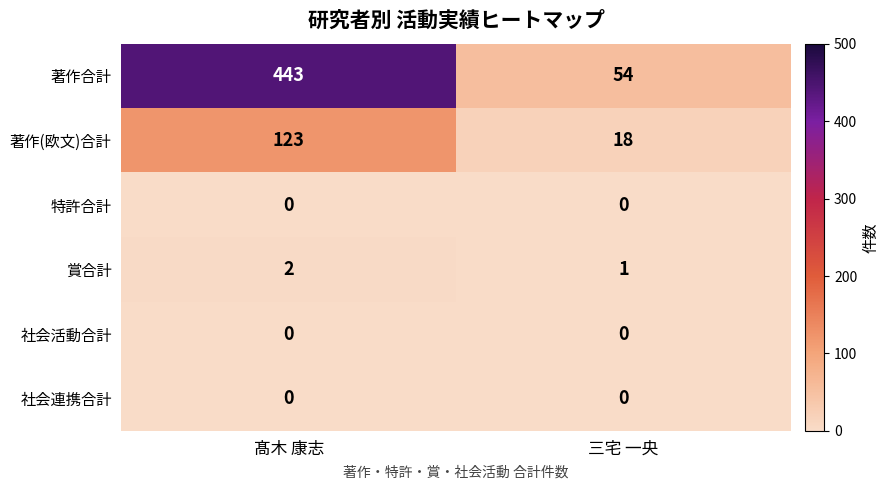

Which label corresponds to the largest value in the chart?

髙木 康志